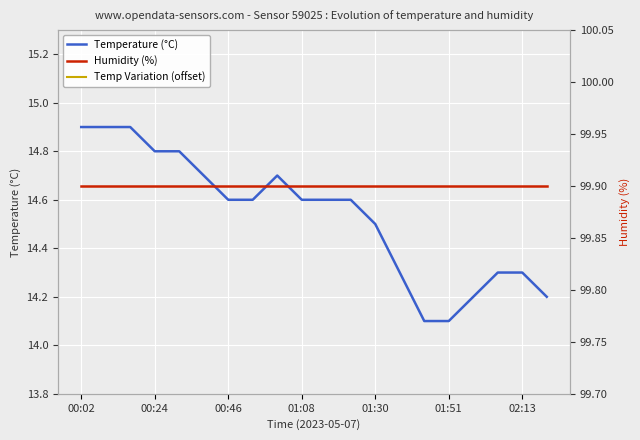

True or false: Temperature (°C) and Humidity (%) intersect in this chart.

False